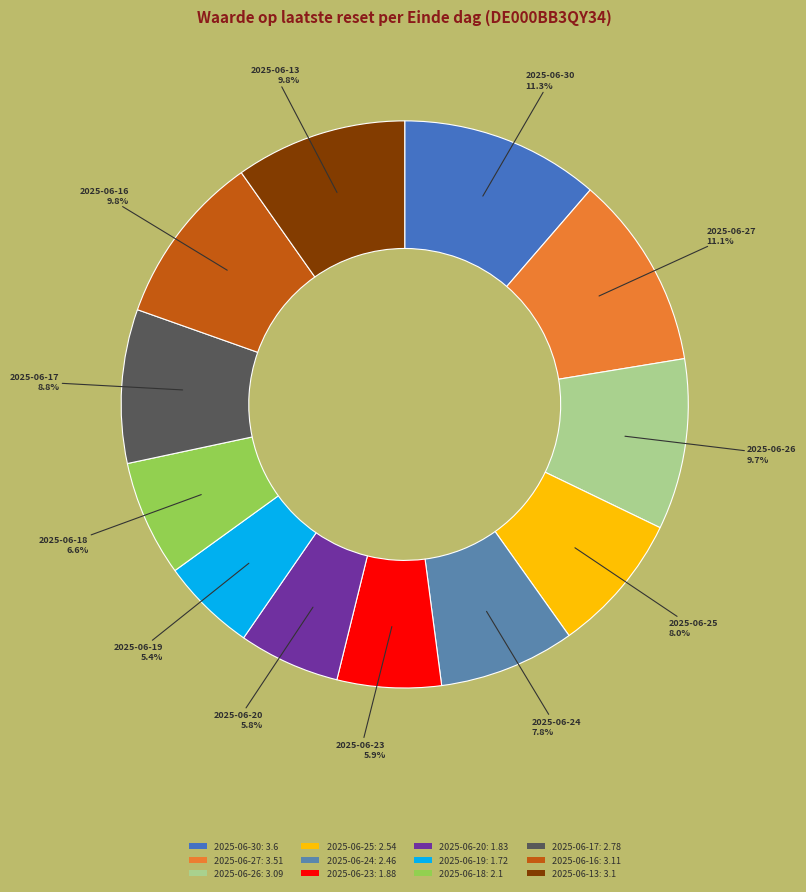

What is the ratio of the value at 2025-06-24 to the value at 2025-06-23?

1.3